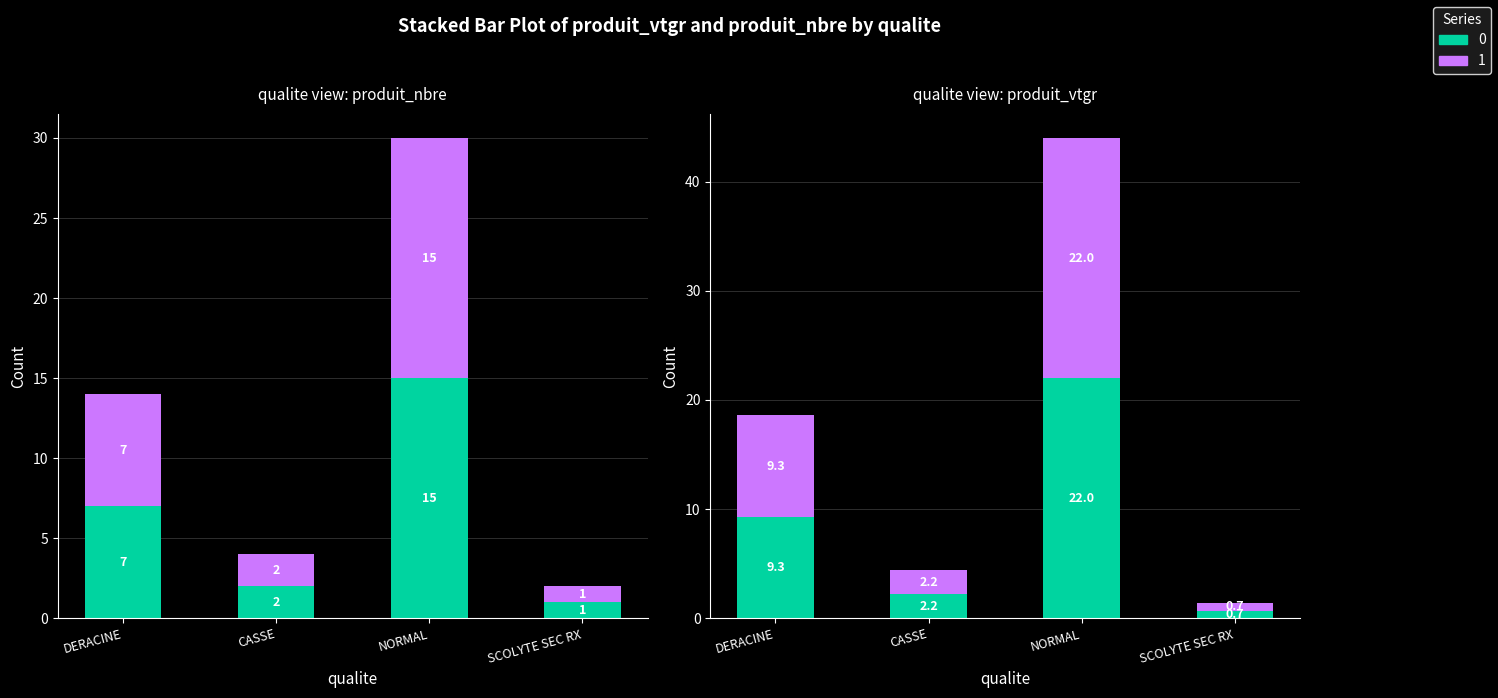

Which has a higher value, SCOLYTE SEC RX or NORMAL?

NORMAL